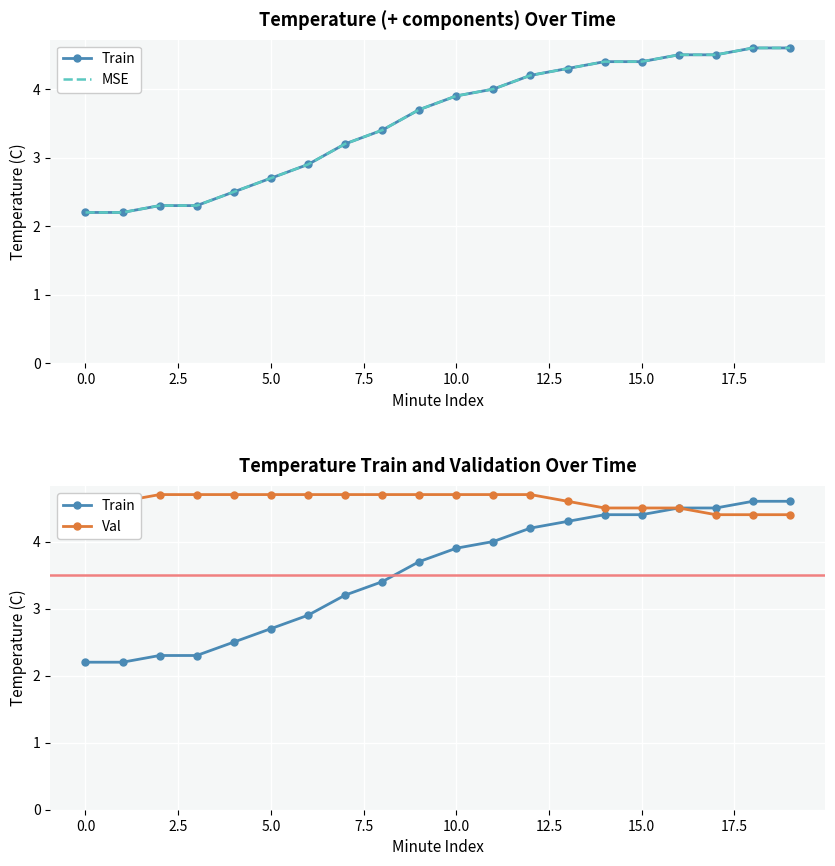

List the series in order of their peak value, highest first.

Val, Train, MSE